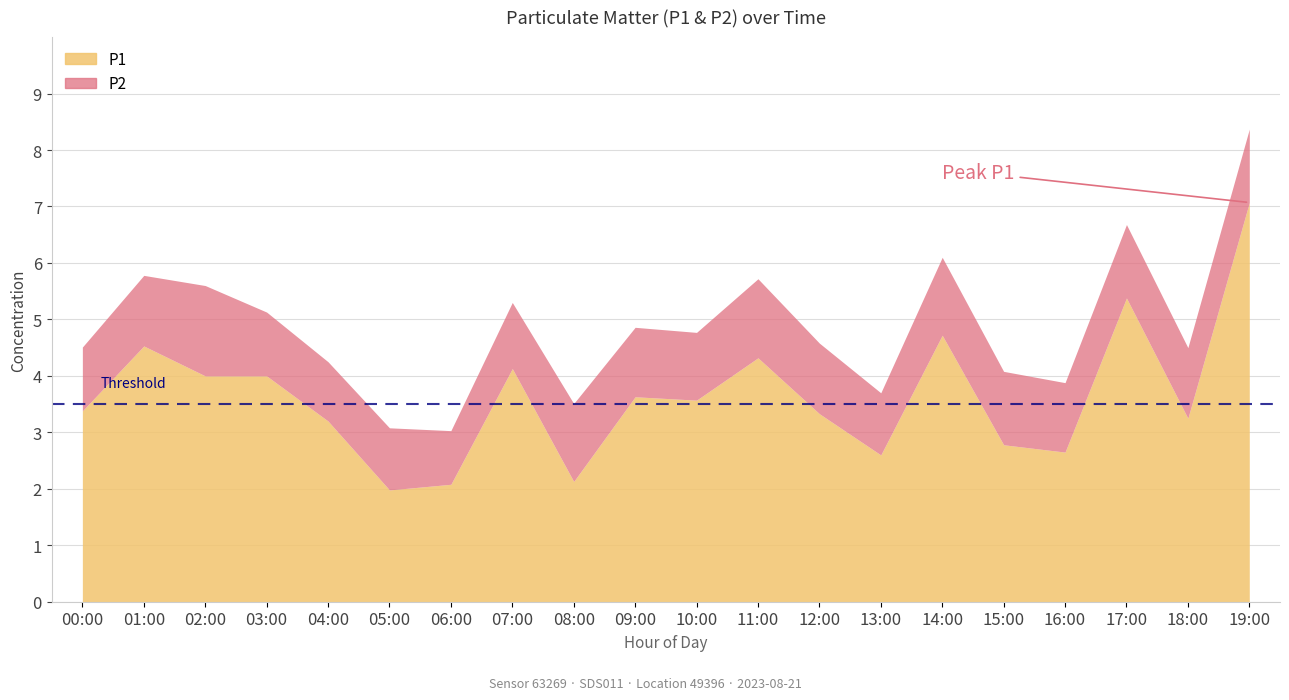

What is the total value across all series at 13:00?

3.7